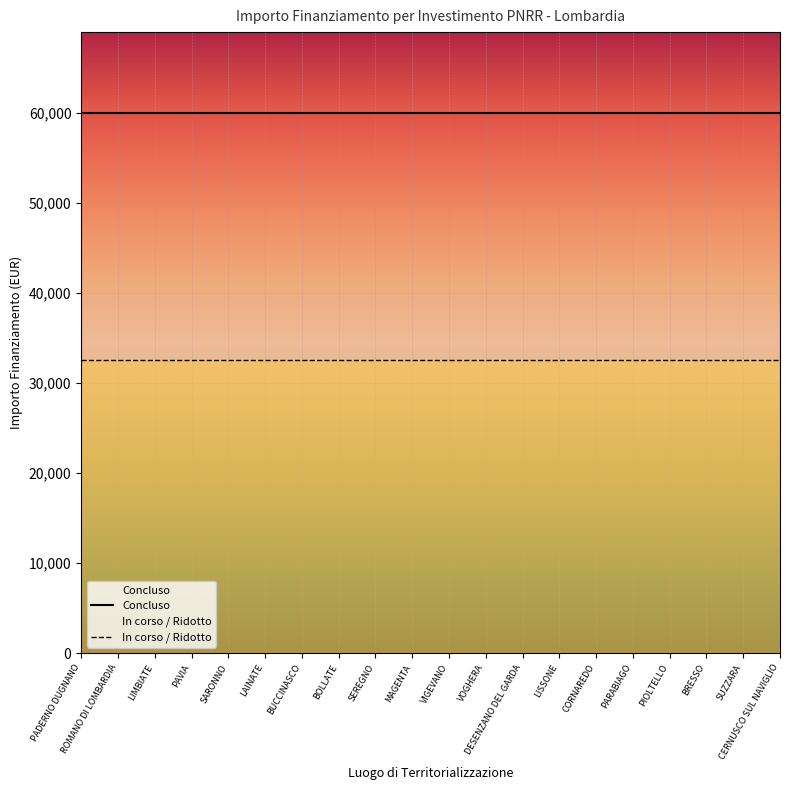

The In corso / Ridotto series shows 49440 at LAINATE. True or false?

False